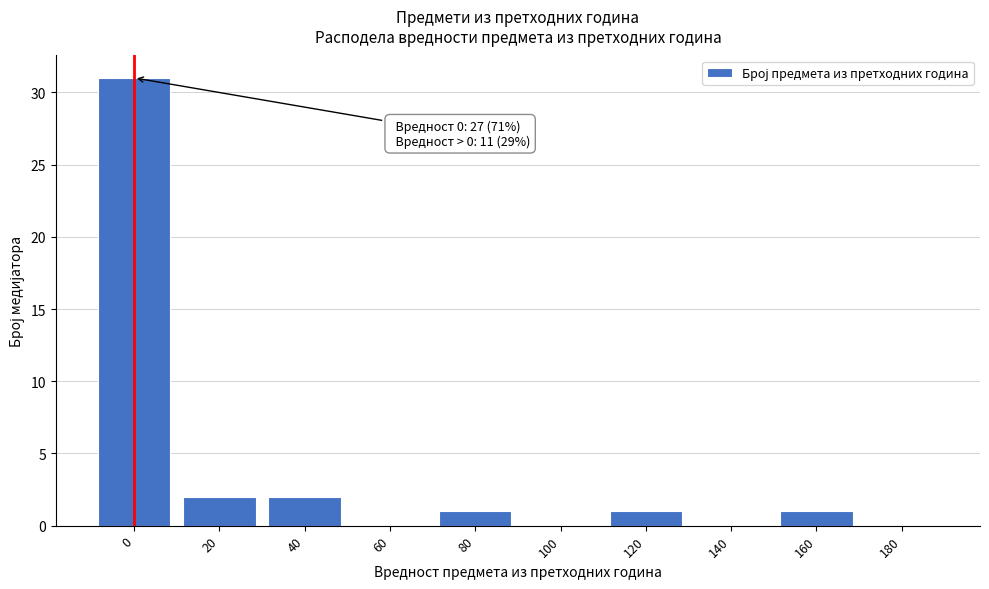

Reading left to right, extract all data points from this chart.

0=31	20=2	40=2	60=0	80=1	100=0	120=1	140=0	160=1	180=0